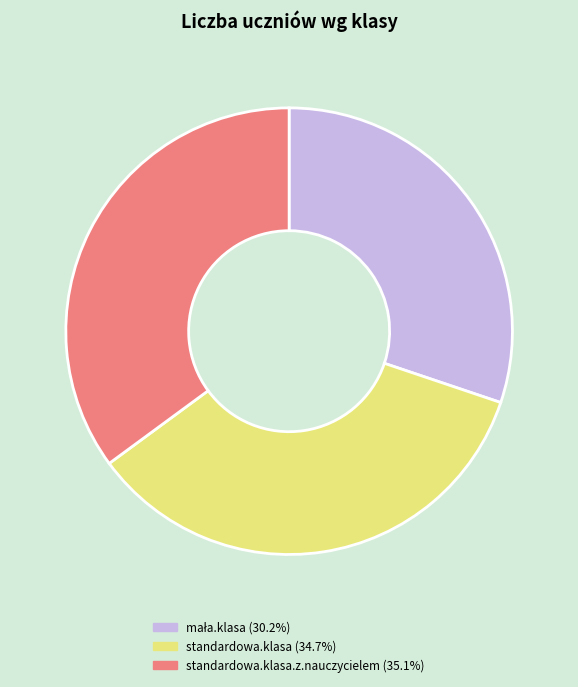

Does any single category account for the majority?

No